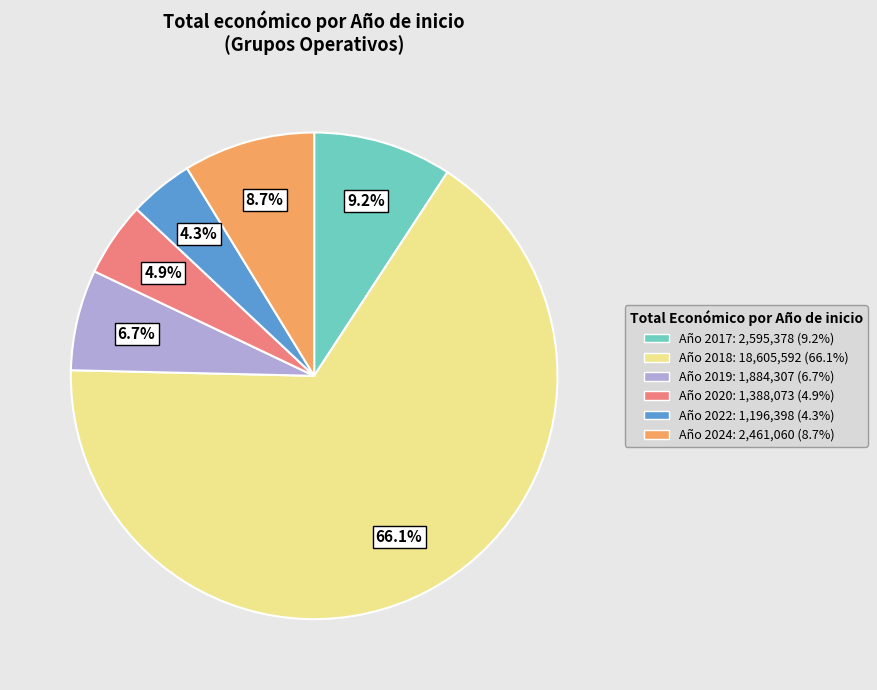

Is there a majority slice in this chart?

Yes